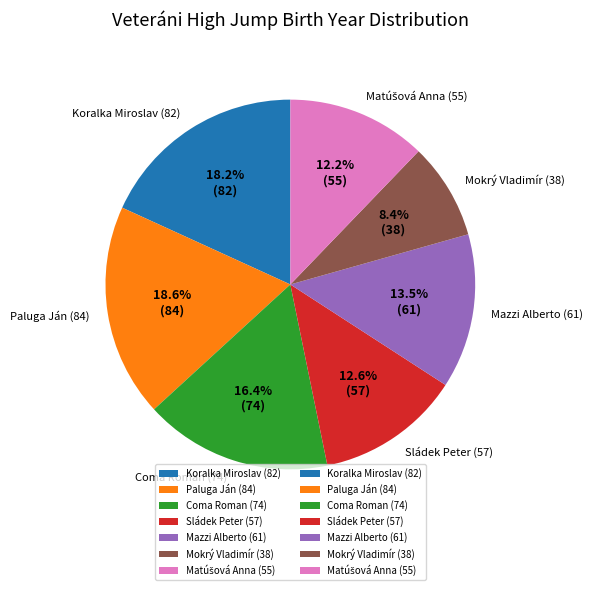

Does Koralka Miroslav (82) account for over 50% of the chart?

No